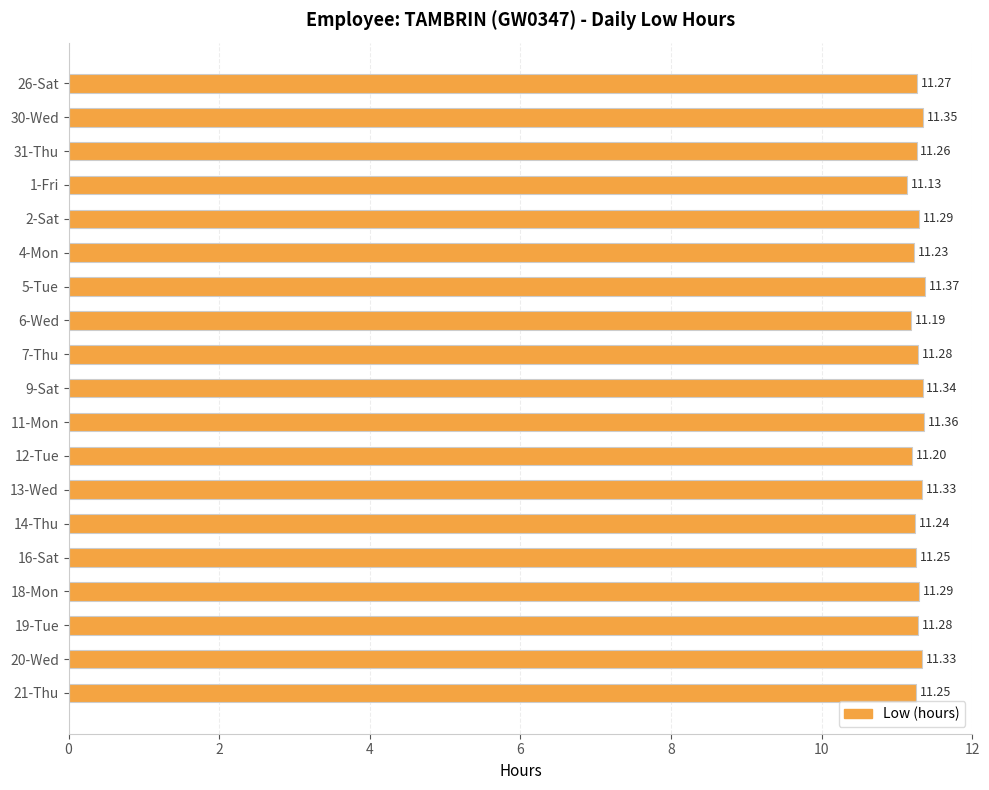

Approximately how many times larger is the value at 21-Thu compared to 5-Tue?

1.0